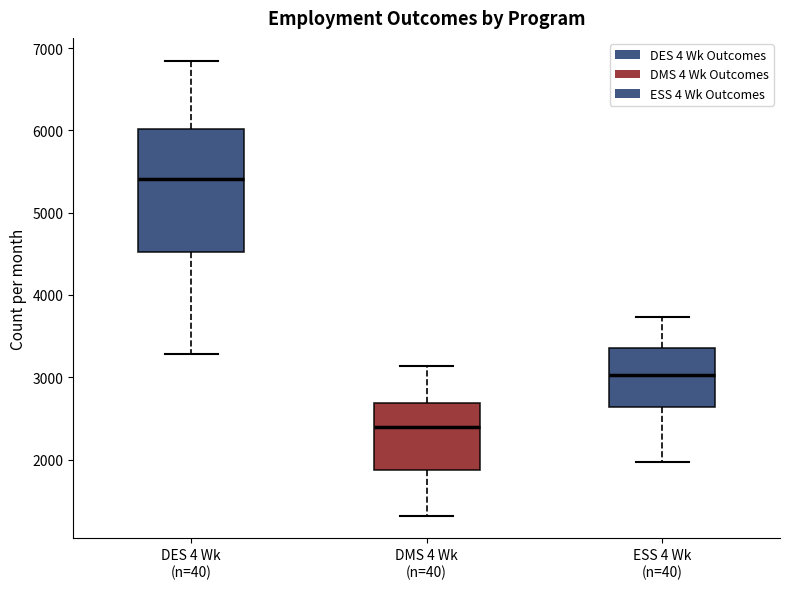

Reading left to right, read every box against the y-axis: the position of its median line, the range the box covers, and the ends of its whiskers. The values are not printed on the chart, so give them approximately, as read against the axis.

DES 4 Wk (n=40): median 5400, box 4500 to 6000, whiskers 3300 to 6800
DMS 4 Wk (n=40): median 2400, box 1900 to 2700, whiskers 1300 to 3100
ESS 4 Wk (n=40): median 3000, box 2600 to 3400, whiskers 2000 to 3700